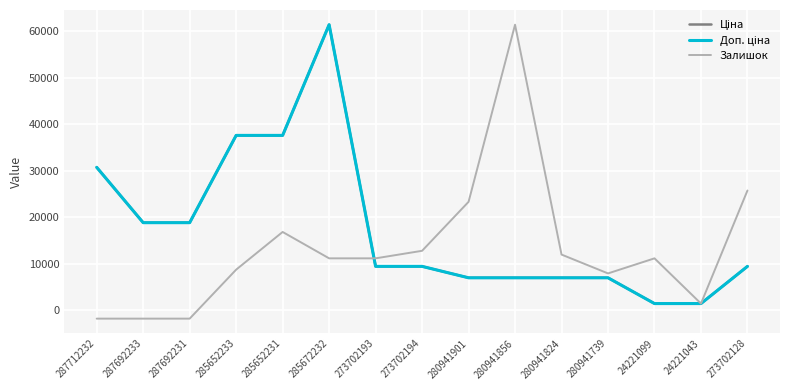

At which label does Залишок first exceed 11114?

285652231